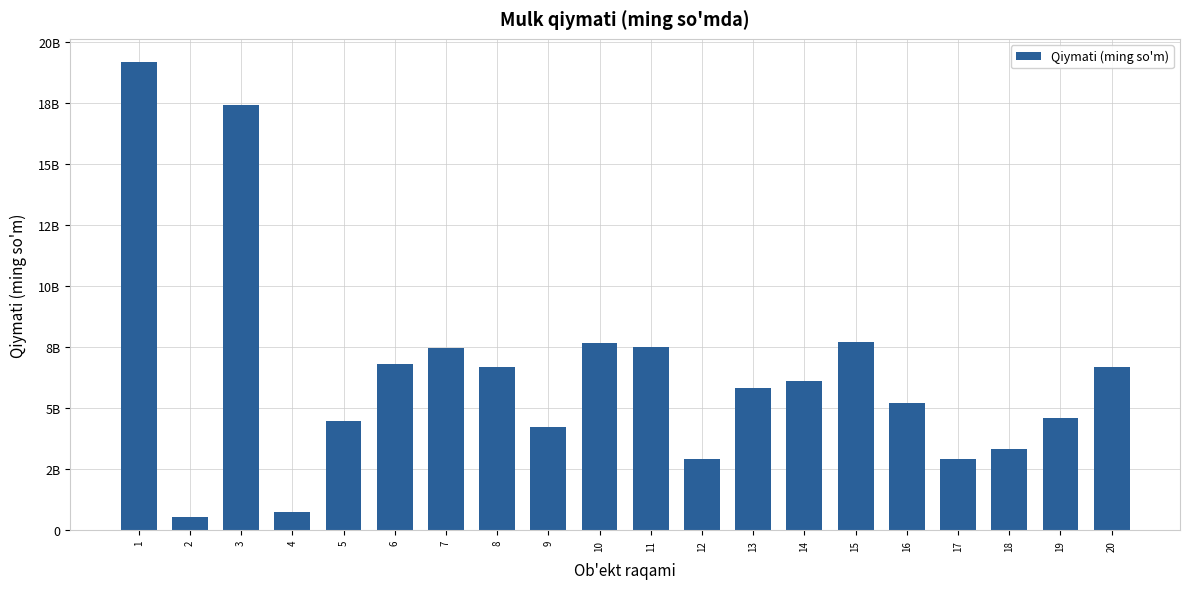

What is the change in value from 12 to 20?

+3789063587.9